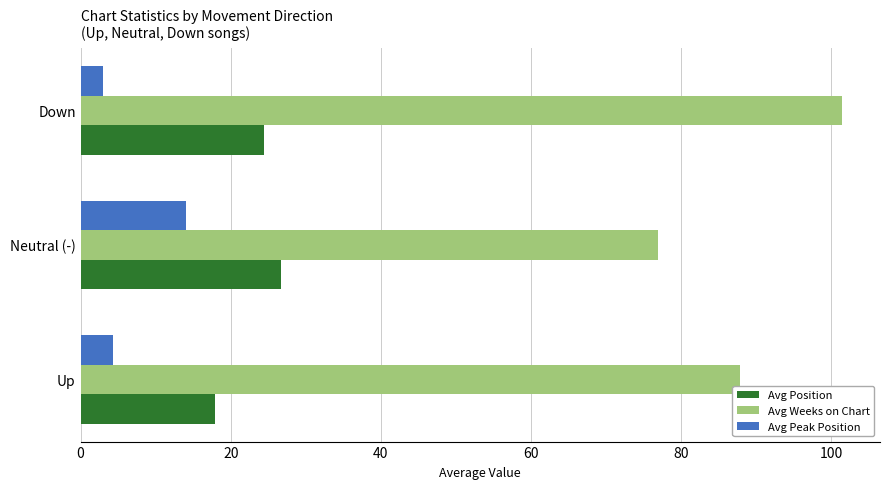

What is the difference between the highest and lowest values at Down?

98.4